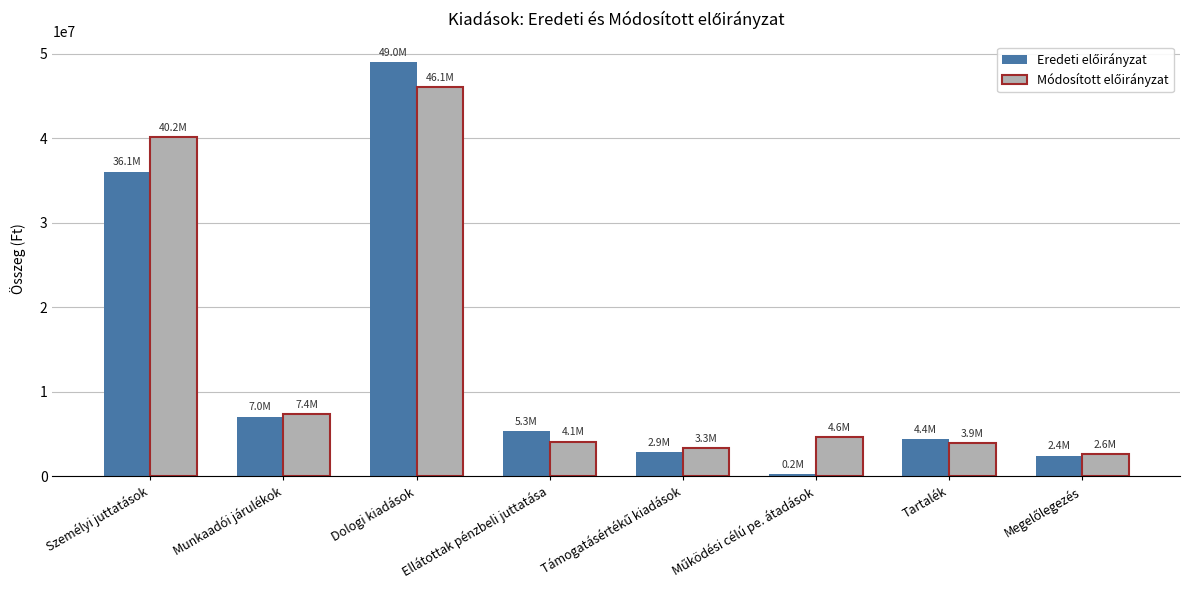

At which category is the sum across all series the highest?

Dologi kiadások